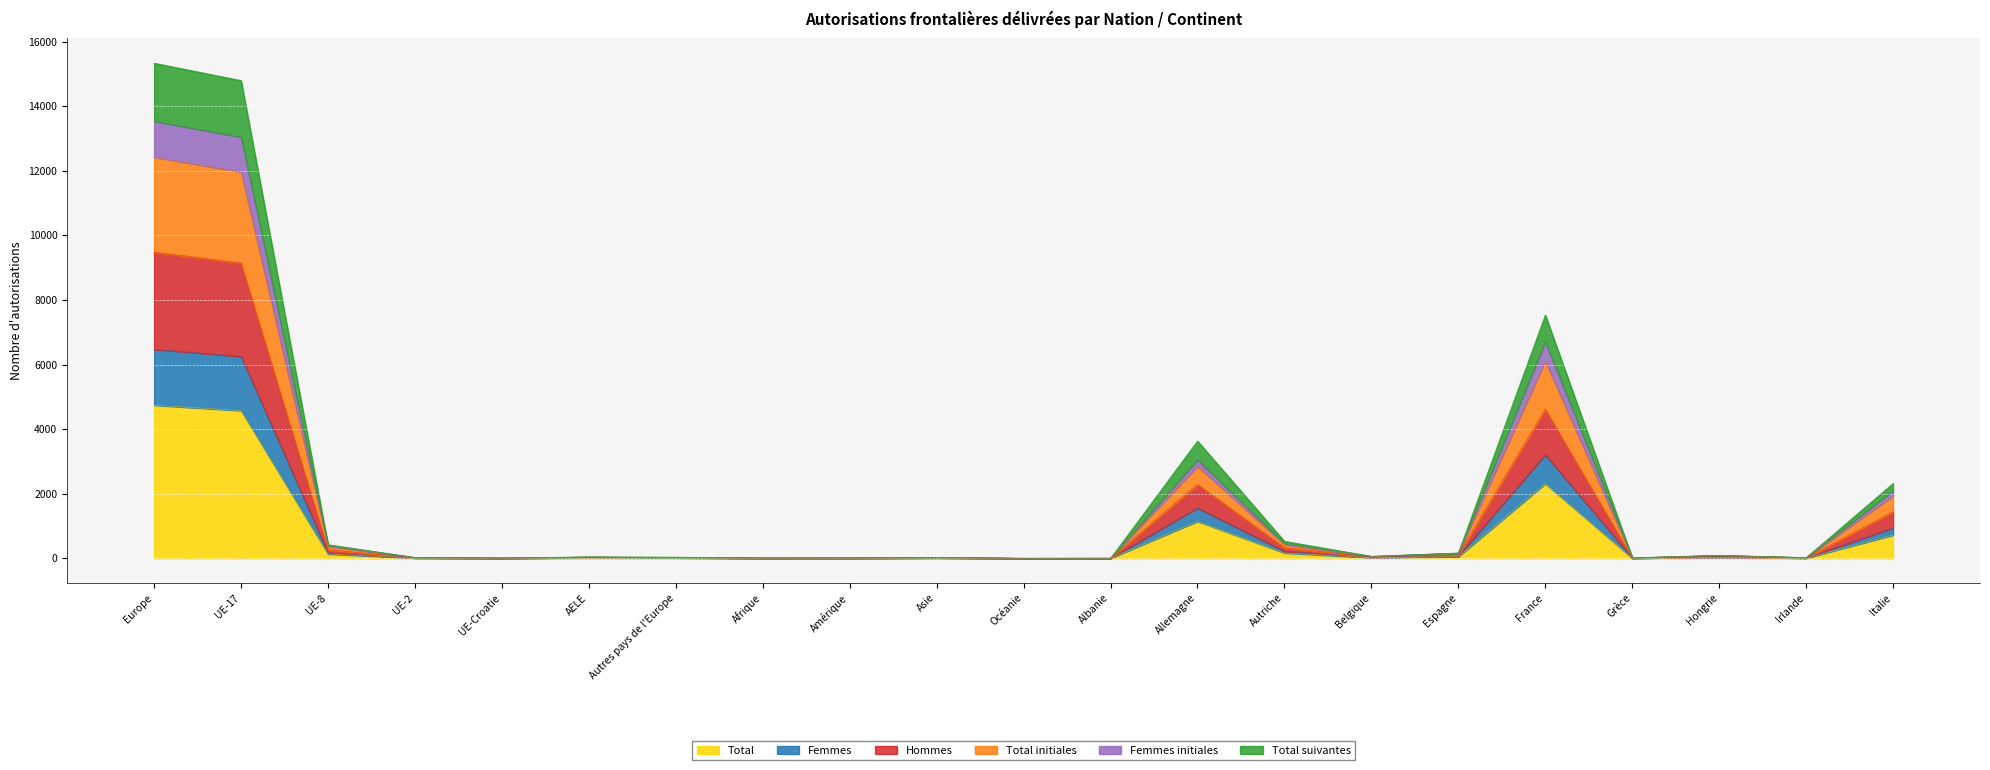

Where does the Total suivantes series first go above 45?

Europe